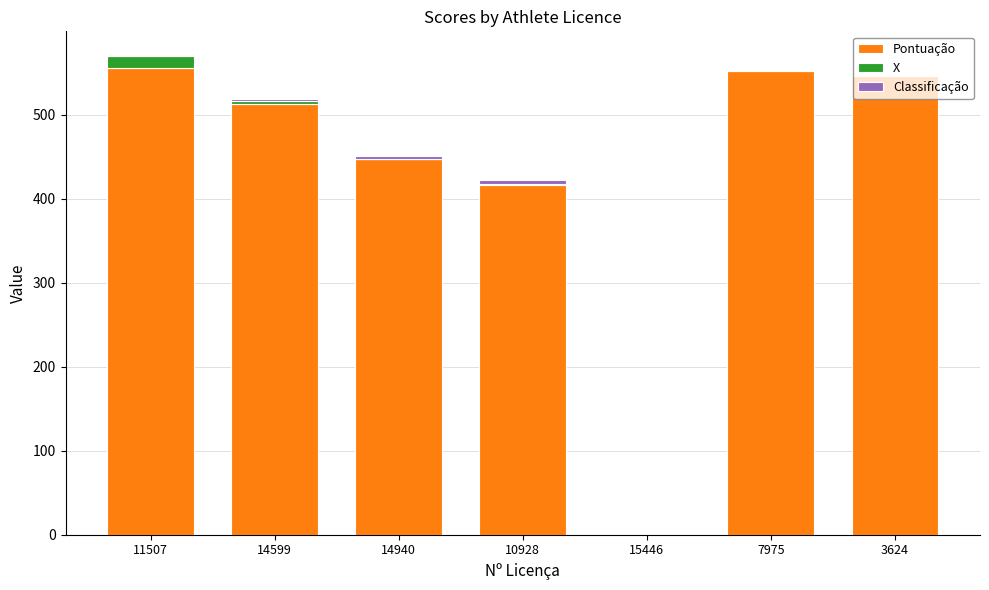

What is the maximum value for Pontuação?

556